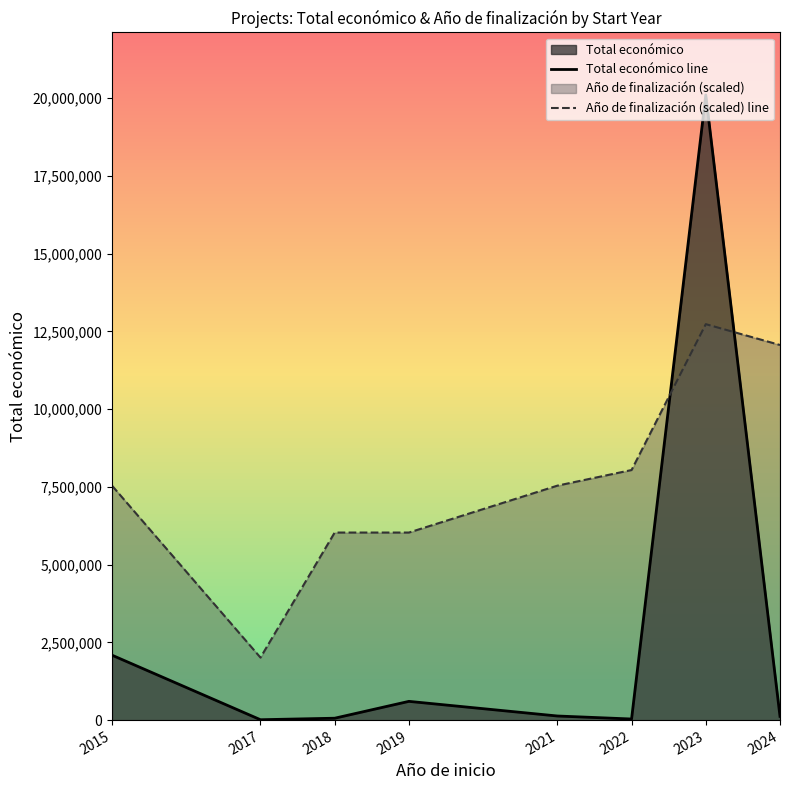

How many categories are shown in the chart?

8